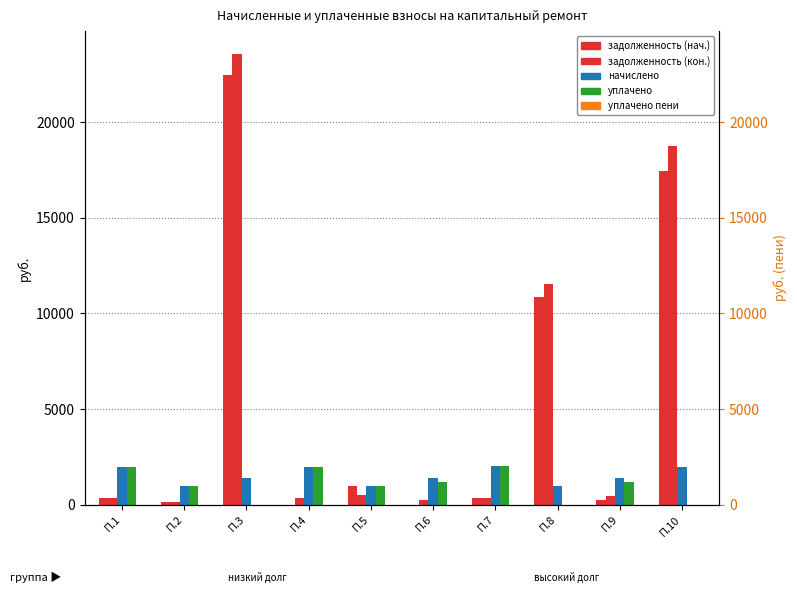

Reading left to right, what are all the values shown in this chart?

задолженность (нач.): П.1=330.4	П.2=163.7	П.3=22477.8	П.4=0.0	П.5=987.7	П.6=0.0	П.7=339.7	П.8=10848.8	П.9=235.5	П.10=17433.3
задолженность (кон.): П.1=330.7	П.2=163.6	П.3=23580.5	П.4=329.9	П.5=494.9	П.6=236.4	П.7=339.7	П.8=11533.7	П.9=472.1	П.10=18758.6
начислено: П.1=1984.3	П.2=982.6	П.3=1418.3	П.4=1984.3	П.5=982.6	П.6=1418.3	П.7=2038.4	П.8=982.6	П.9=1418.3	П.10=1984.3
уплачено: П.1=1983.8	П.2=982.7	П.3=0.0	П.4=1984.2	П.5=982.6	П.6=1181.9	П.7=2038.4	П.8=0.0	П.9=1182.0	П.10=0.0
уплачено пени: П.1=0.0	П.2=0.0	П.3=0.0	П.4=0.0	П.5=5.0	П.6=0.0	П.7=0.0	П.8=0.0	П.9=0.0	П.10=0.0